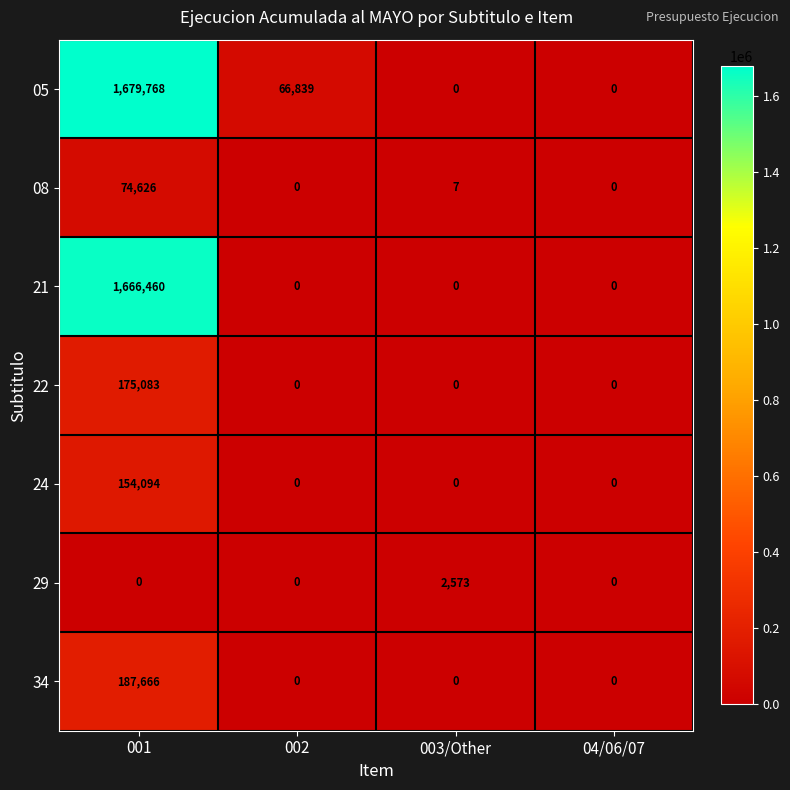

At which category does the chart reach its peak across all series?

001